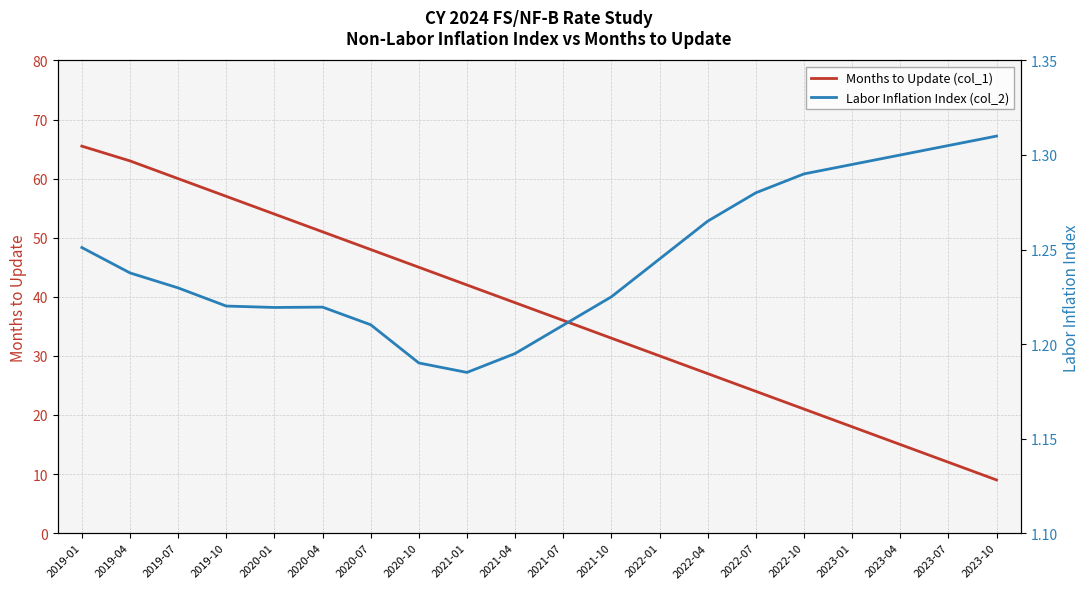

Which series has the widest spread of values?

Months to Update (col_1)